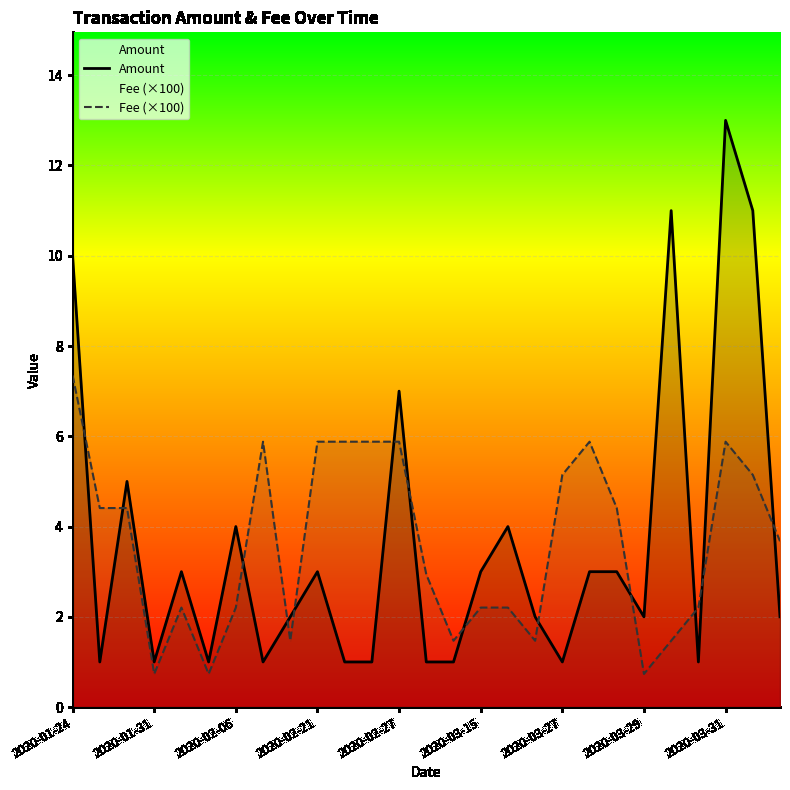

Which series has the largest range (max minus min)?

Amount